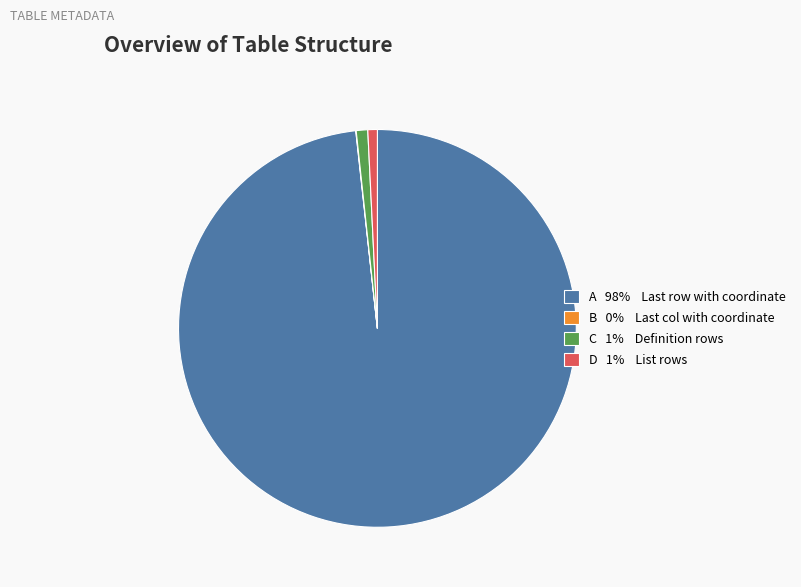

Is there a majority slice in this chart?

Yes